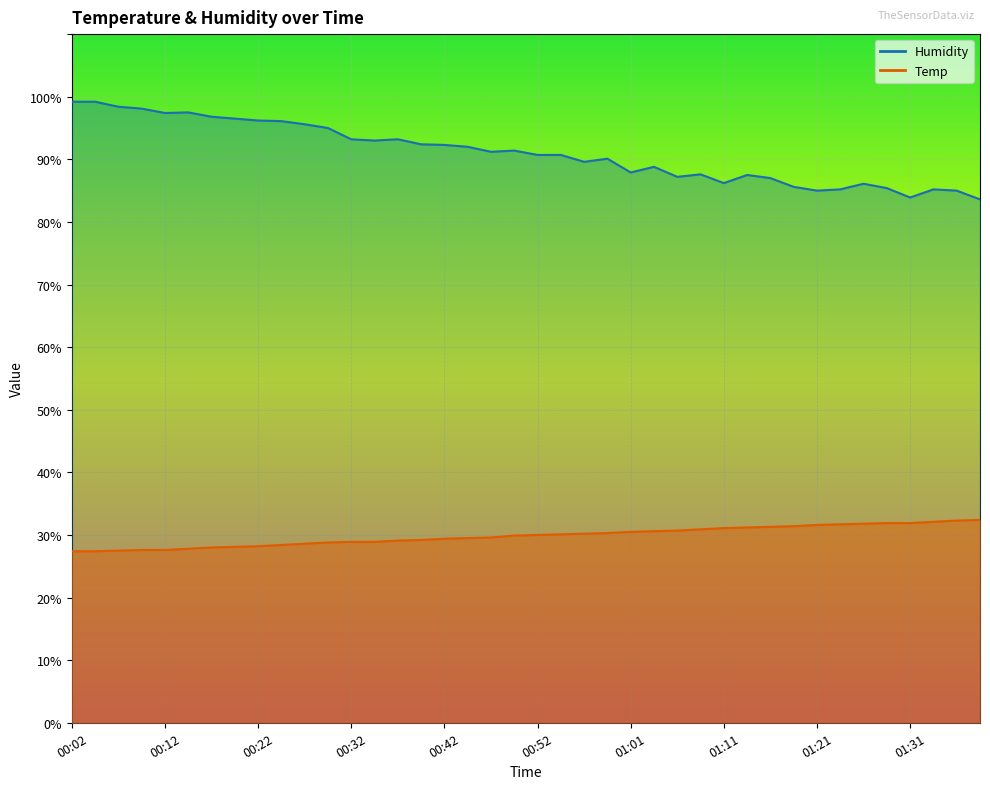

Reading left to right, what are all the values shown in this chart?

Temp: 00:02=27.4	00:04=27.4	00:07=27.5	00:09=27.6	00:12=27.6	00:14=27.8	00:17=28.0	00:19=28.1	00:22=28.2	00:24=28.4	00:27=28.6	00:29=28.8	00:32=28.9	00:34=28.9	00:37=29.1	00:39=29.2	00:42=29.4	00:44=29.5	00:47=29.6	00:49=29.9	00:52=30.0	00:54=30.1	00:57=30.2	00:59=30.3	01:01=30.5	01:04=30.6	01:06=30.7	01:09=30.9	01:11=31.1	01:14=31.2	01:16=31.3	01:19=31.4	01:21=31.6	01:23=31.7	01:26=31.8	01:28=31.9	01:31=31.9	01:33=32.1	01:36=32.3	01:38=32.4
Humidity: 00:02=99.2	00:04=99.2	00:07=98.4	00:09=98.1	00:12=97.4	00:14=97.5	00:17=96.8	00:19=96.5	00:22=96.2	00:24=96.1	00:27=95.6	00:29=95.0	00:32=93.2	00:34=93.0	00:37=93.2	00:39=92.4	00:42=92.3	00:44=92.0	00:47=91.2	00:49=91.4	00:52=90.7	00:54=90.7	00:57=89.6	00:59=90.1	01:01=87.9	01:04=88.8	01:06=87.2	01:09=87.6	01:11=86.2	01:14=87.5	01:16=87.0	01:19=85.6	01:21=85.0	01:23=85.2	01:26=86.1	01:28=85.4	01:31=83.9	01:33=85.2	01:36=85.0	01:38=83.6